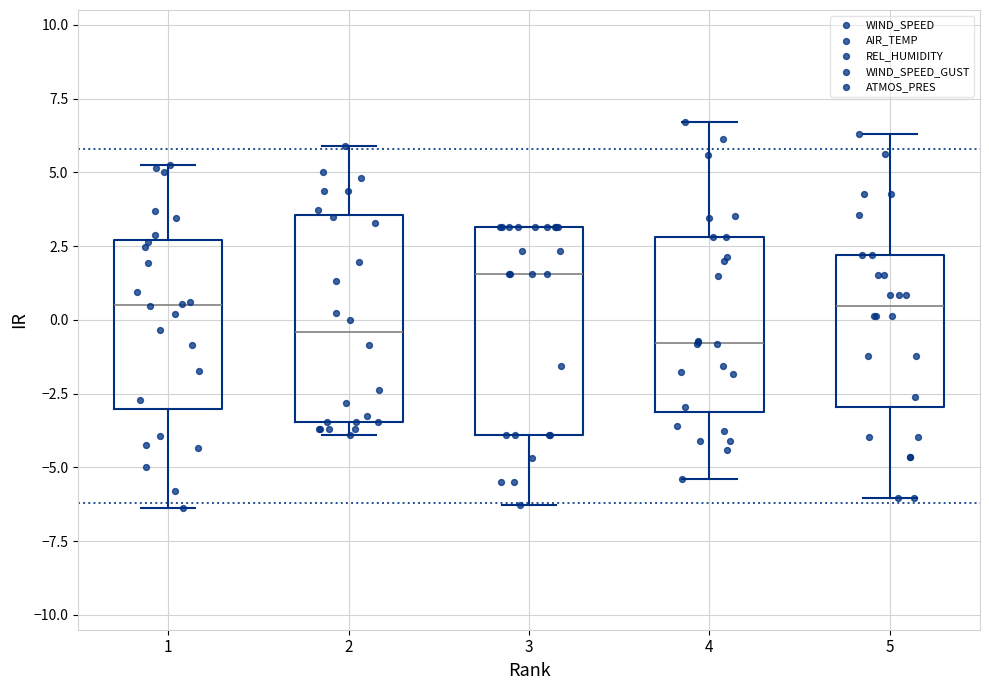

Reading left to right, read every box against the y-axis: the position of its median line, the range the box covers, and the ends of its whiskers. The values are not printed on the chart, so give them approximately, as read against the axis.

1: median 0.5, box -3.0 to 2.5, whiskers -6.5 to 5.0
2: median -0.5, box -3.5 to 3.5, whiskers -4.0 to 6.0
3: median 1.5, box -4.0 to 3.0, whiskers -6.5 to 3.0
4: median -1.0, box -3.0 to 3.0, whiskers -5.5 to 6.5
5: median 0.5, box -3.0 to 2.0, whiskers -6.0 to 6.5